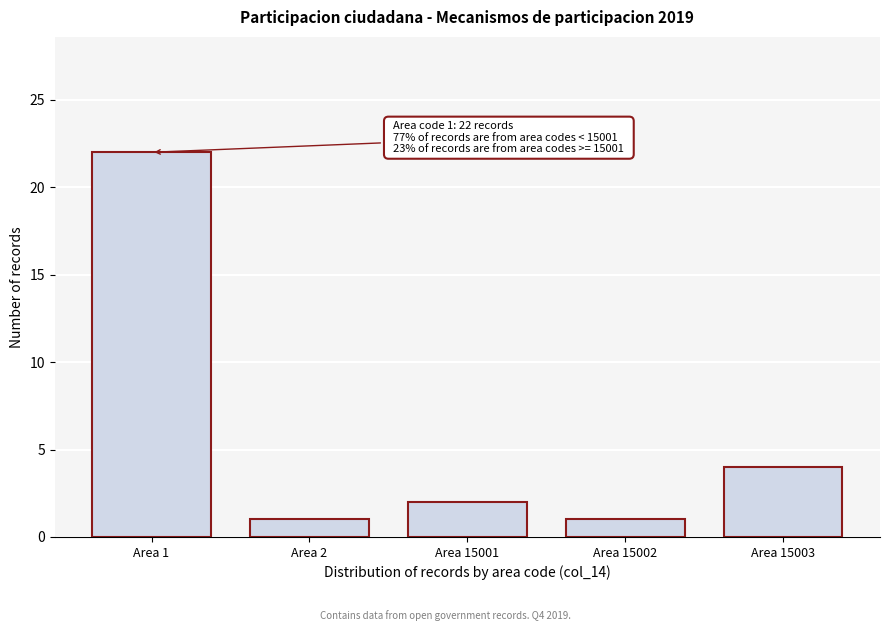

Reading left to right, what are all the values shown in this chart?

Area 1=22	Area 2=1	Area 15001=2	Area 15002=1	Area 15003=4